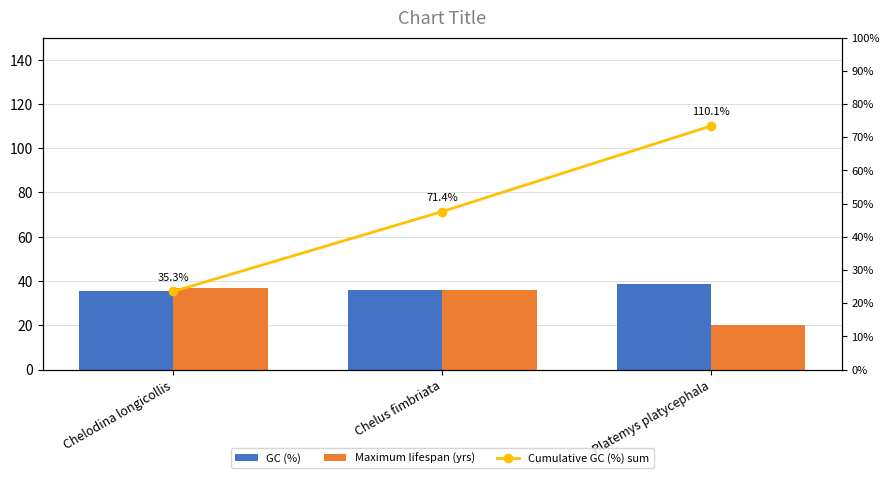

What position from the left is Platemys platycephala?

3